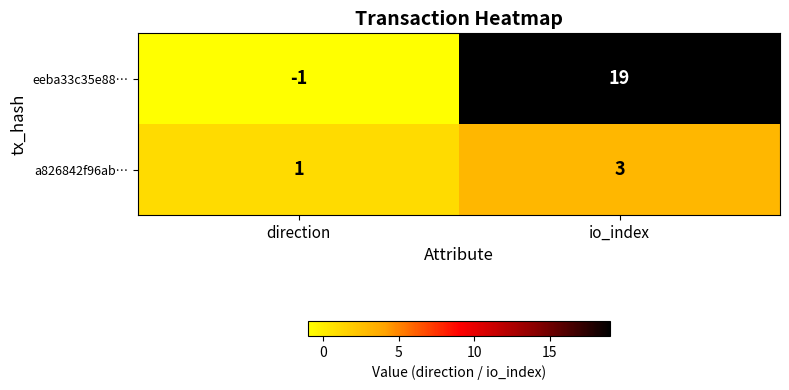

How many categories are shown in the chart?

2